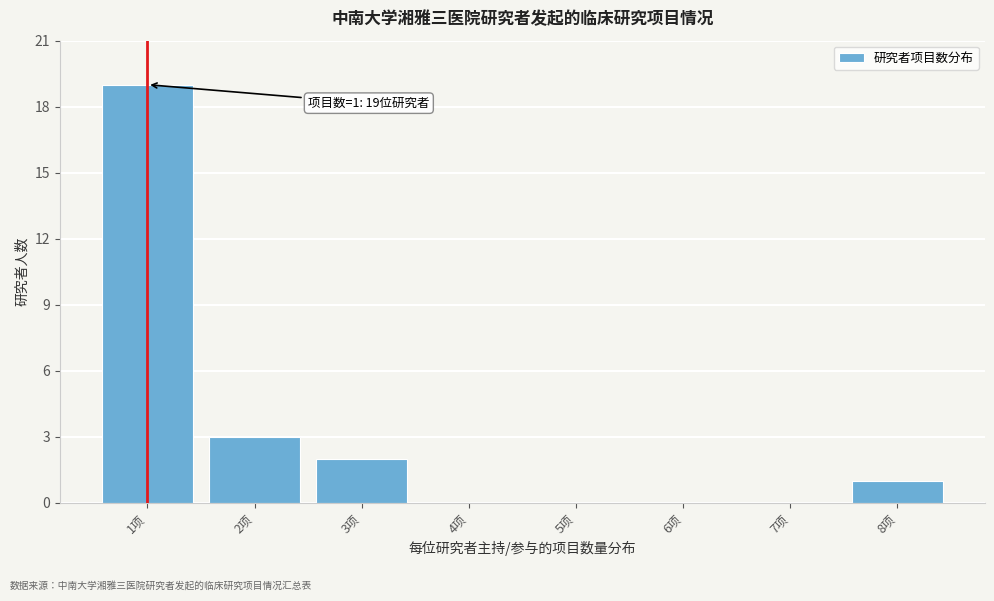

Reading right to left, list all the values displayed in this chart.

8项=1	7项=0	6项=0	5项=0	4项=0	3项=2	2项=3	1项=19